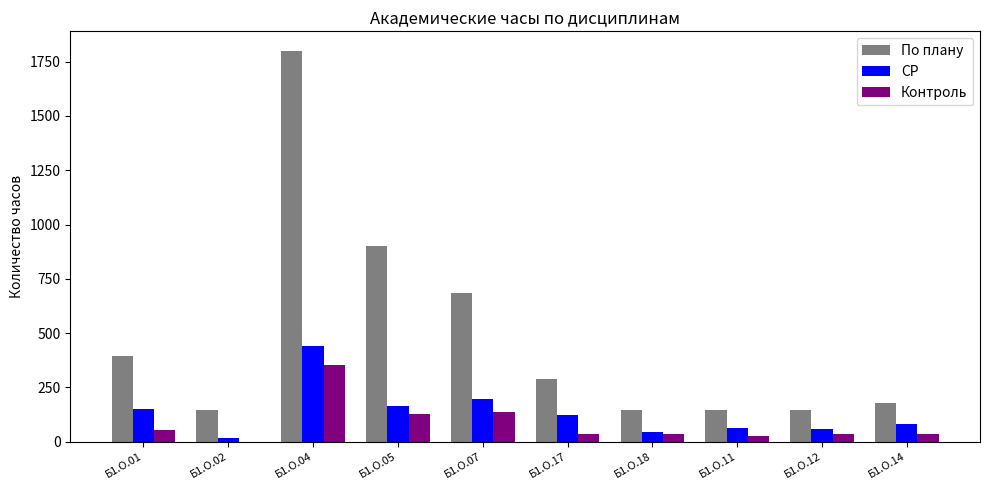

How many categories are shown in the chart?

10